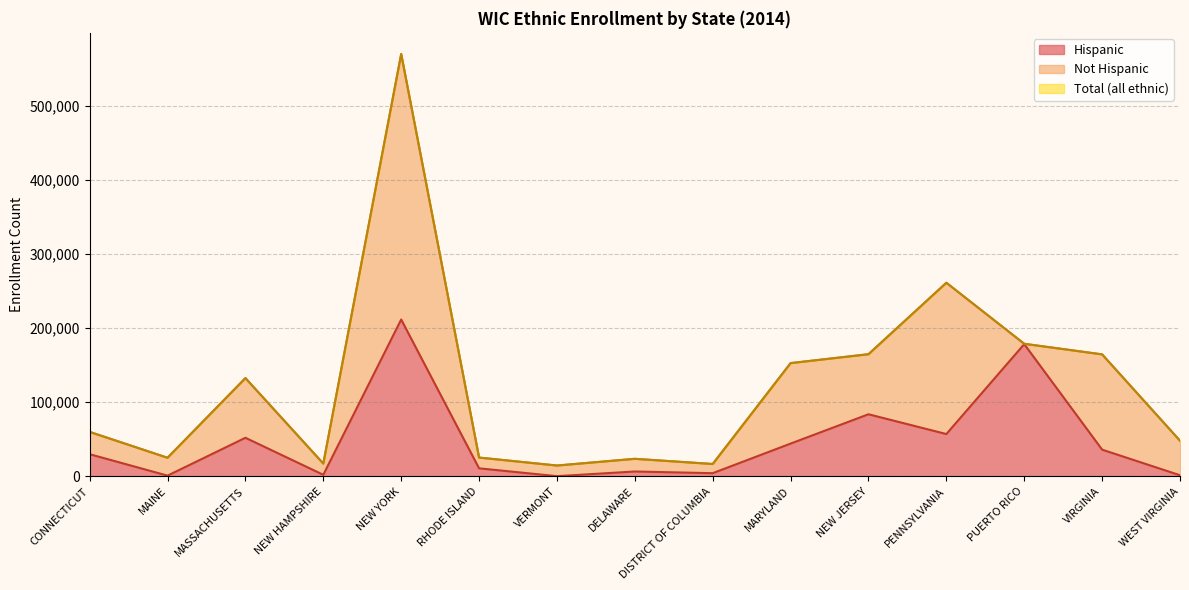

Which series has the largest total across all categories?

Total